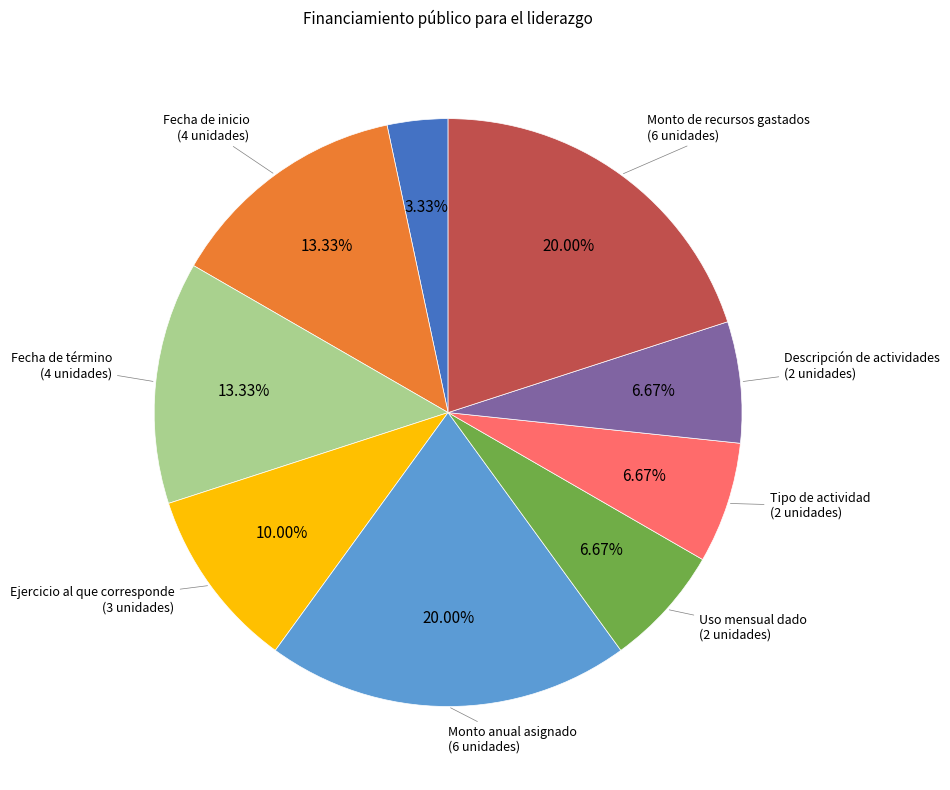

Count the number of slices in the pie.

9